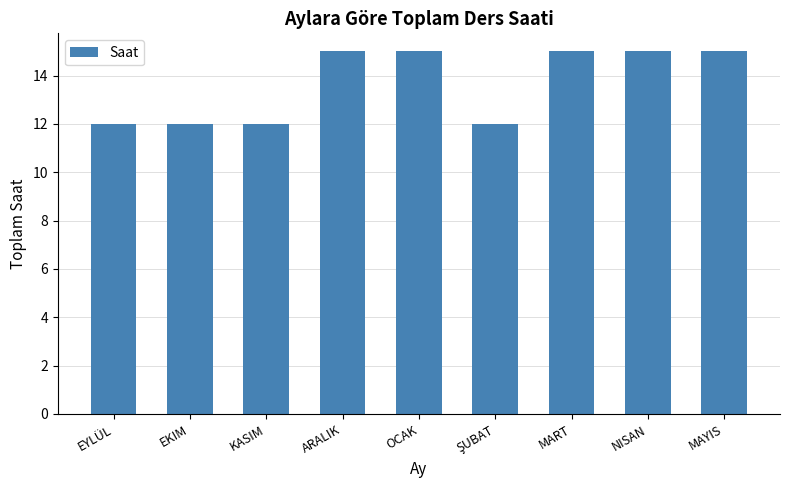

Are the bars grouped side by side (vs. stacked)?

No